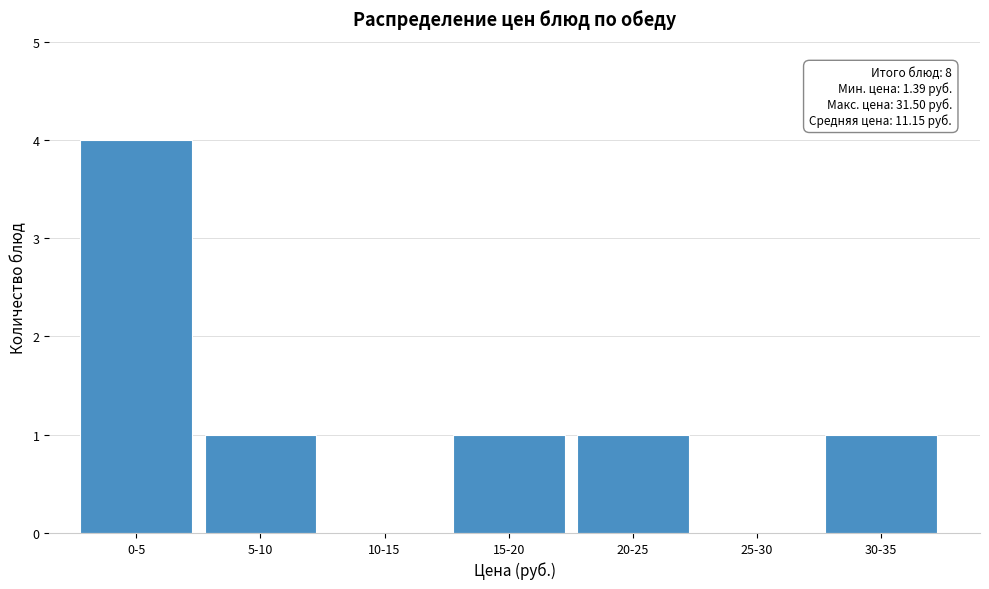

Reading left to right, what are all the values shown in this chart?

0-5=4	5-10=1	10-15=0	15-20=1	20-25=1	25-30=0	30-35=1